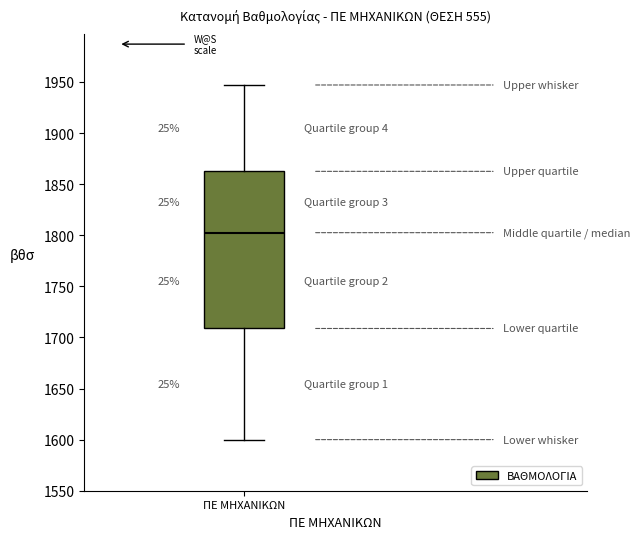

Where is the upper edge of the box for ΠΕ ΜΗΧΑΝΙΚΩΝ on the y-axis? The values are not printed on the chart, so give them approximately, as read against the axis.

1865